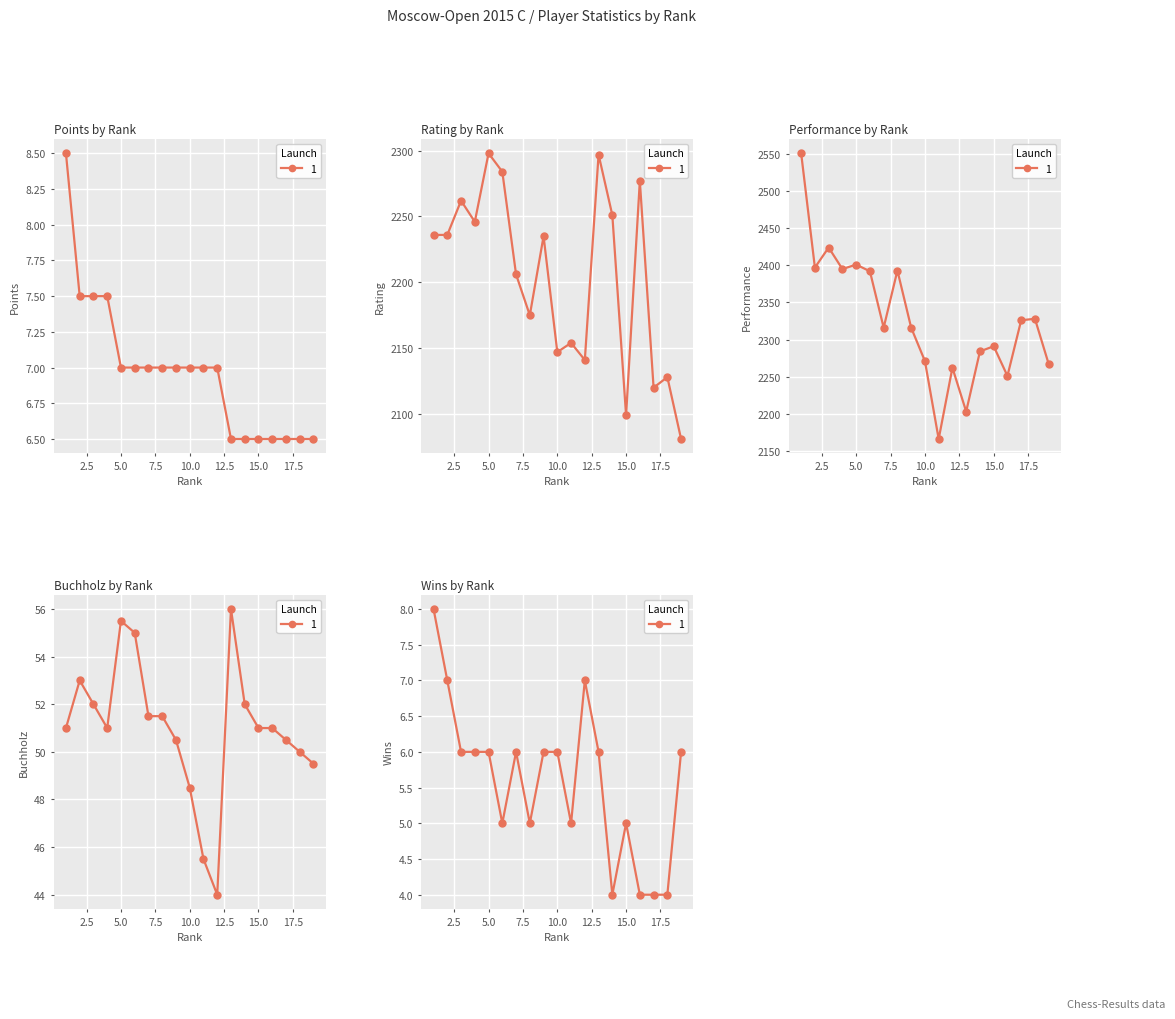

Rank the series by their maximum value, from highest to lowest.

Perf, Rating, BH, Points, W